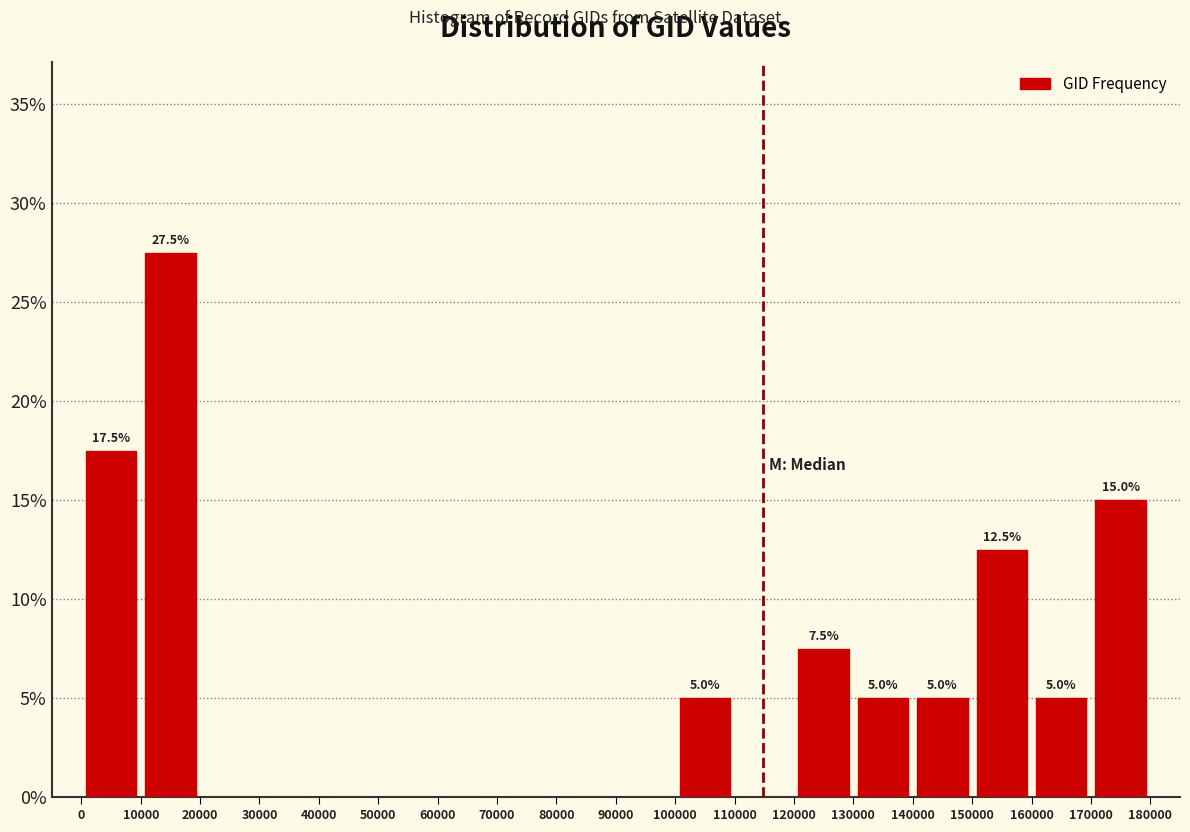

Over which range of the x-axis is the bar tallest?

10000 to 20000